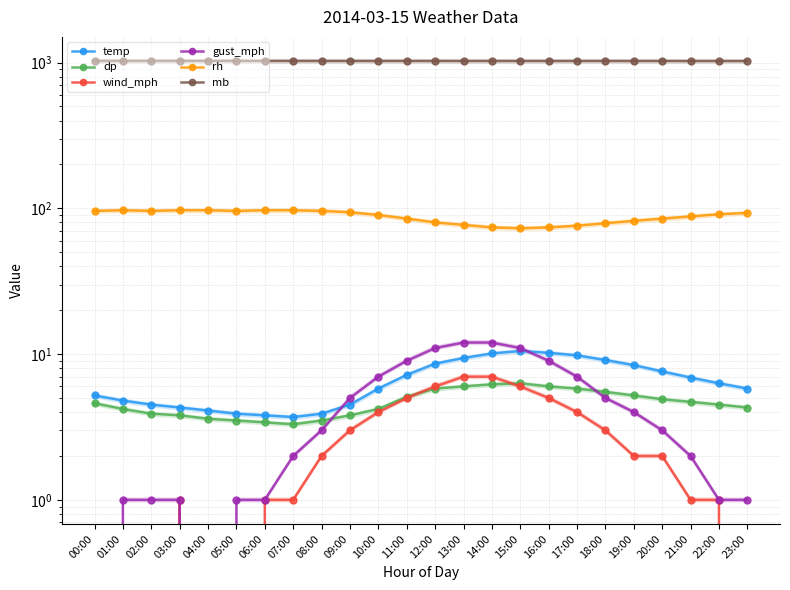

Reading left to right, extract all data points from this chart.

temp: 5.2	4.8	4.5	4.3	4.1	3.9	3.8	3.7	3.9	4.5	5.8	7.2	8.6	9.4	10.1	10.5	10.2	9.8	9.1	8.4	7.6	6.9	6.3	5.8
dp: 4.6	4.2	3.9	3.8	3.6	3.5	3.4	3.3	3.5	3.8	4.2	5.1	5.8	6.0	6.2	6.3	6.0	5.8	5.5	5.2	4.9	4.7	4.5	4.3
wind_mph: 0.0	0.0	0.0	1.0	0.0	0.0	1.0	1.0	2.0	3.0	4.0	5.0	6.0	7.0	7.0	6.0	5.0	4.0	3.0	2.0	2.0	1.0	1.0	0.0
gust_mph: 0.0	1.0	1.0	1.0	0.0	1.0	1.0	2.0	3.0	5.0	7.0	9.0	11.0	12.0	12.0	11.0	9.0	7.0	5.0	4.0	3.0	2.0	1.0	1.0
rh: 96.0	97.0	96.0	97.0	97.0	96.0	97.0	97.0	96.0	94.0	90.0	85.0	80.0	77.0	74.0	73.0	74.0	76.0	79.0	82.0	85.0	88.0	91.0	93.0
mb: 1026.3	1026.1	1025.9	1025.8	1025.7	1025.6	1025.5	1025.4	1025.3	1025.2	1025.1	1025.0	1024.9	1024.8	1024.7	1024.6	1024.5	1024.5	1024.4	1024.3	1024.2	1024.1	1024.0	1024.0